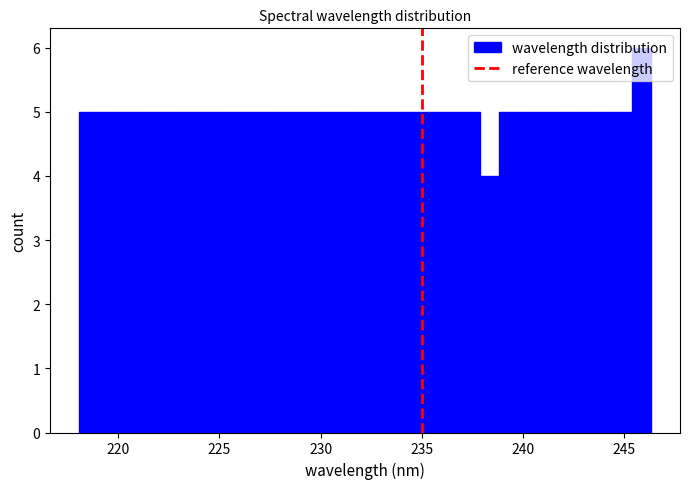

Around what value on the x-axis is the tallest bar? Give the approximate position of its centre, as read against the axis.

246.0